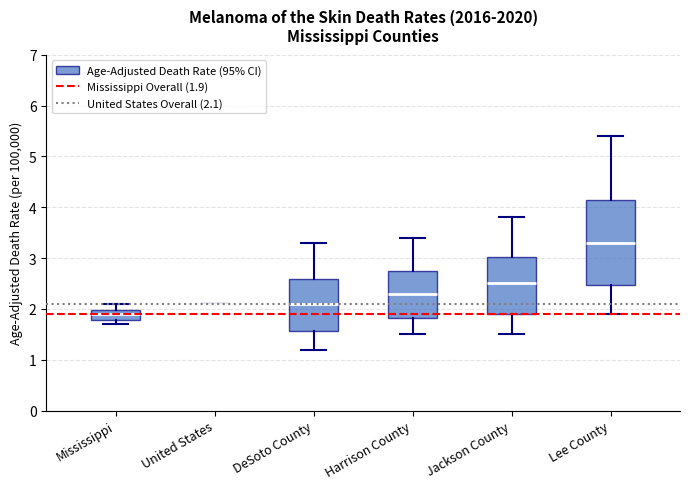

Reading left to right, transcribe this box plot: for each box, give where its median line is, the range the box spans, and where its two whiskers end, as read against the y-axis. The values are not printed on the chart, so give them approximately, as read against the axis.

Mississippi: median 1.9, box 1.8 to 2.0, whiskers 1.7 to 2.1
United States: box collapsed to a line at 2.1, whiskers 2.1 to 2.1
DeSoto County: median 2.1, box 1.6 to 2.6, whiskers 1.2 to 3.3
Harrison County: median 2.3, box 1.8 to 2.7, whiskers 1.5 to 3.4
Jackson County: median 2.5, box 1.9 to 3.0, whiskers 1.5 to 3.8
Lee County: median 3.3, box 2.5 to 4.1, whiskers 1.9 to 5.4